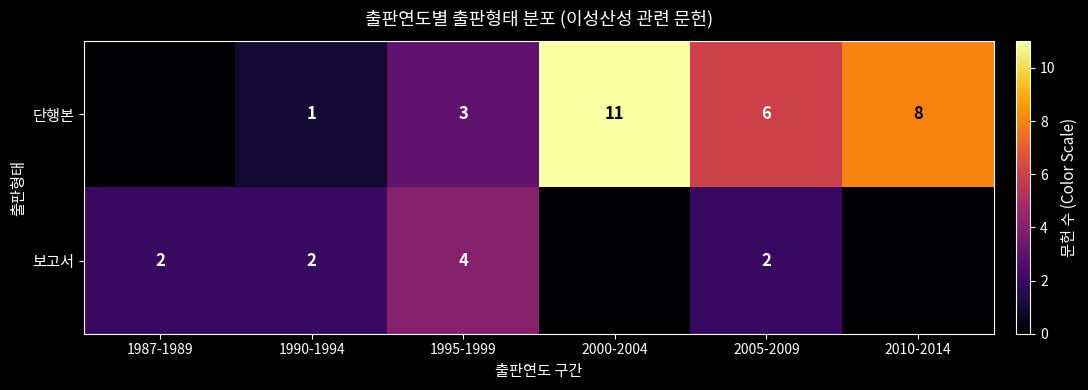

Count the number of data series in this chart.

2